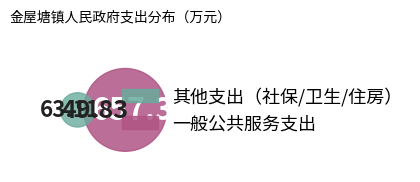

Between 卫生健康支出 and 社会保障和就业支出, which is larger?

社会保障和就业支出